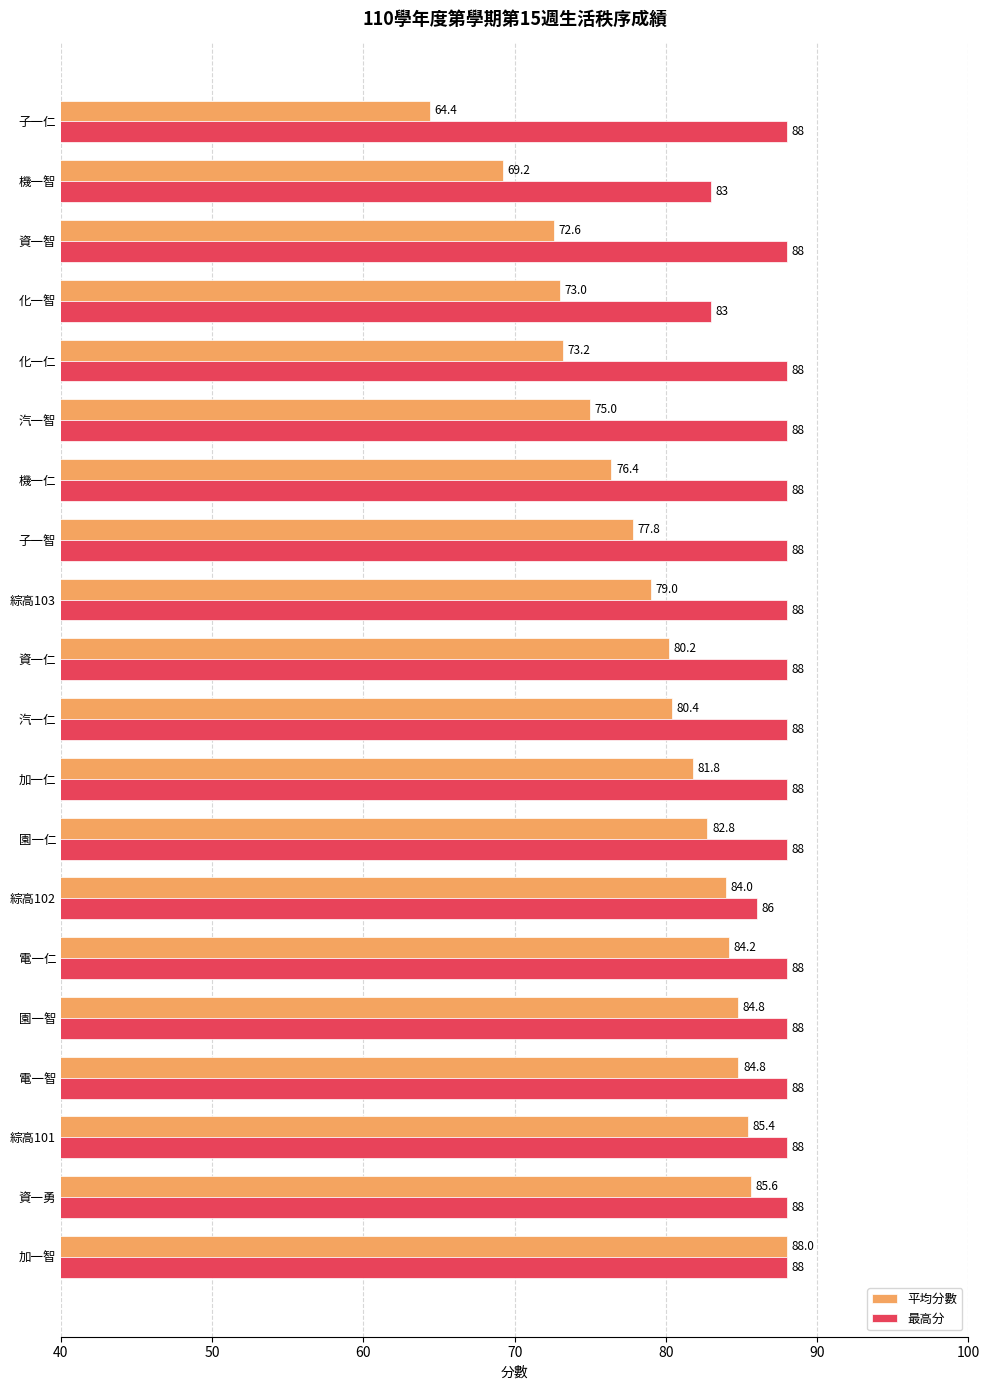

What is the difference between the maximum and second lowest values in the 最高分 series?

5.0